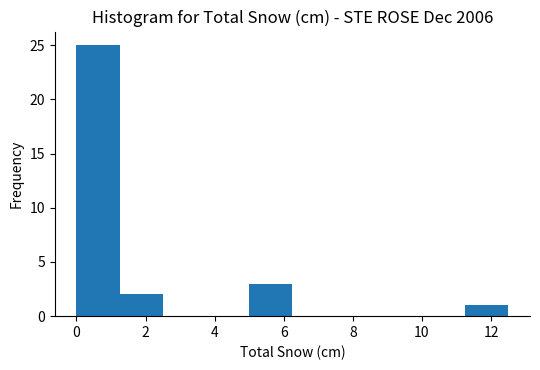

Over which range of the x-axis is the bar tallest?

0.00 to 1.25